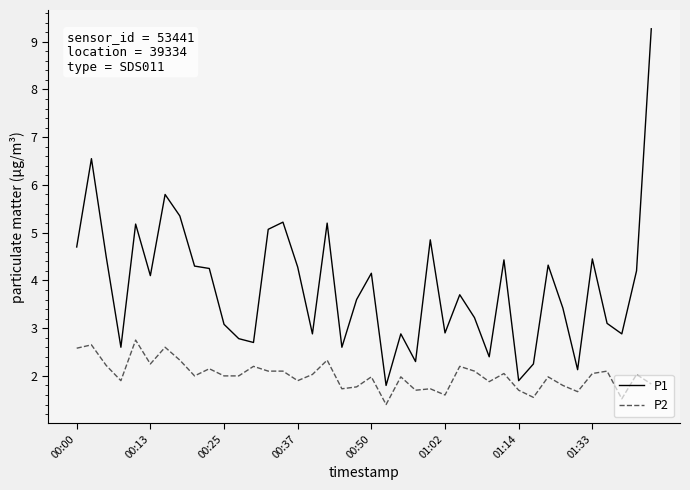

True or false: P1 and P2 intersect in this chart.

False